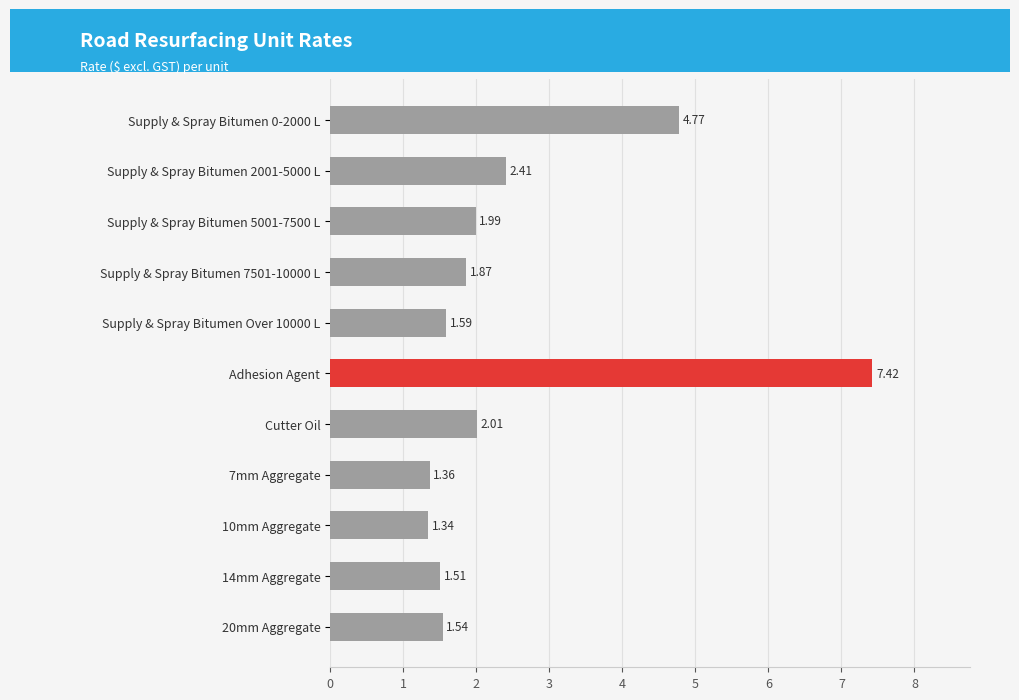

List the labels in order of value, smallest first.

10mm Aggregate, 7mm Aggregate, 14mm Aggregate, 20mm Aggregate, Supply & Spray Bitumen Over 10000 L, Supply & Spray Bitumen 7501-10000 L, Supply & Spray Bitumen 5001-7500 L, Cutter Oil, Supply & Spray Bitumen 2001-5000 L, Supply & Spray Bitumen 0-2000 L, Adhesion Agent